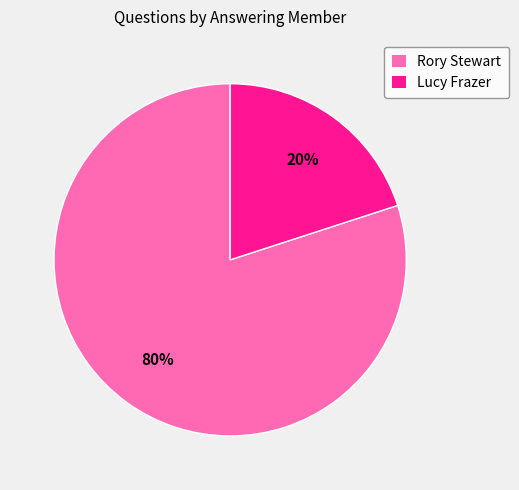

To the nearest percent, what portion does Rory Stewart represent?

80%